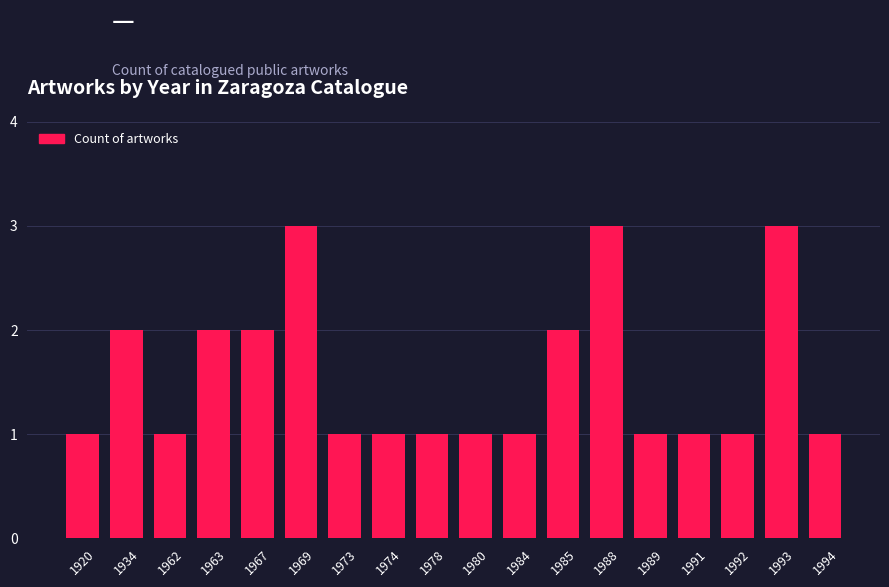

What is the change in value from 1934 to 1988?

+1